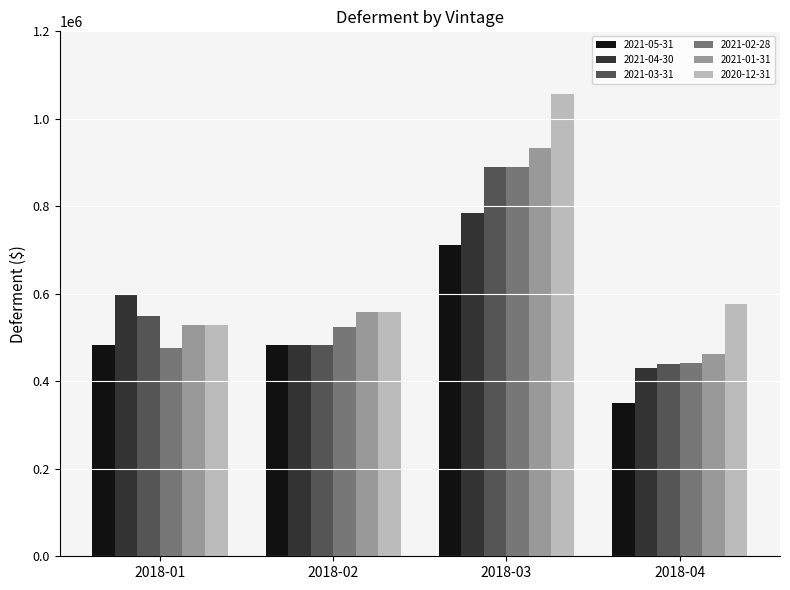

Is it true that 2021-03-31 equals 1528981.4 at 2018-03?

False